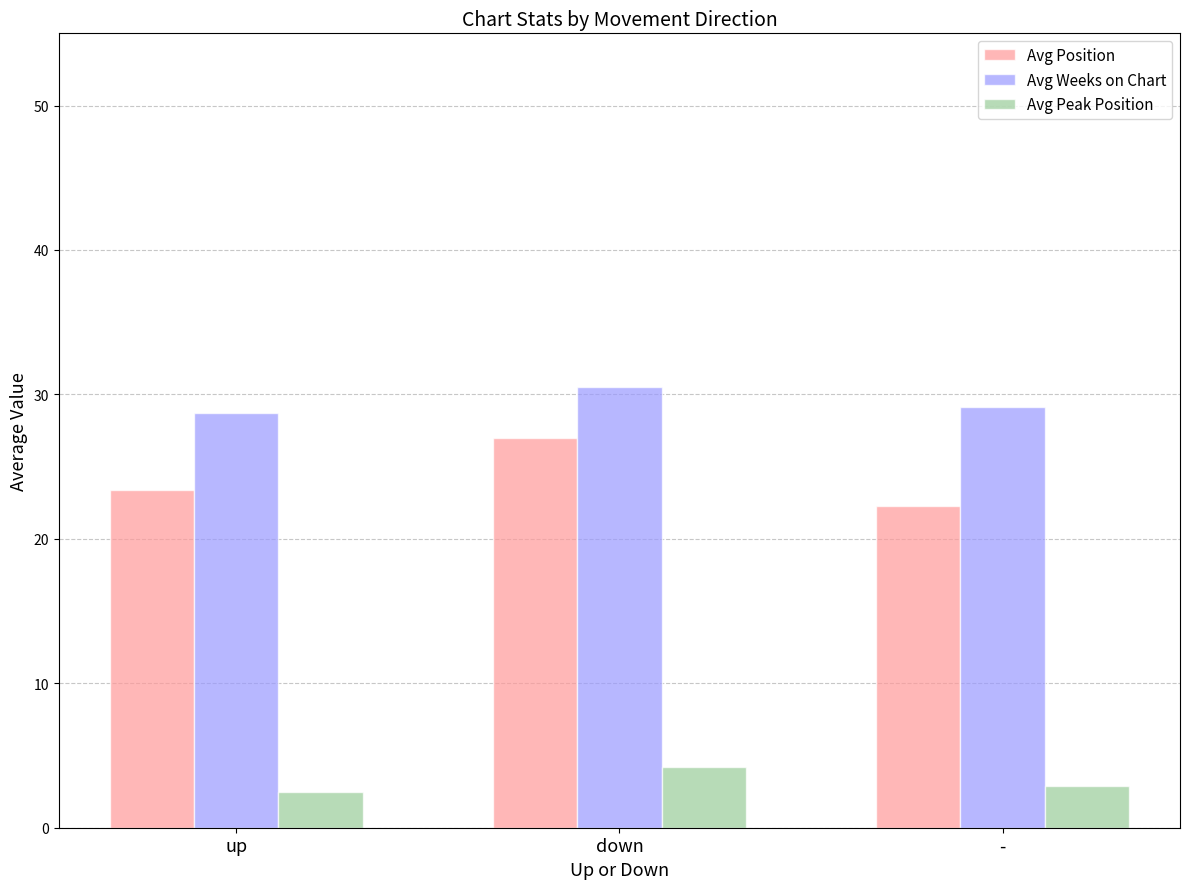

Which label corresponds to the largest value in the chart?

down